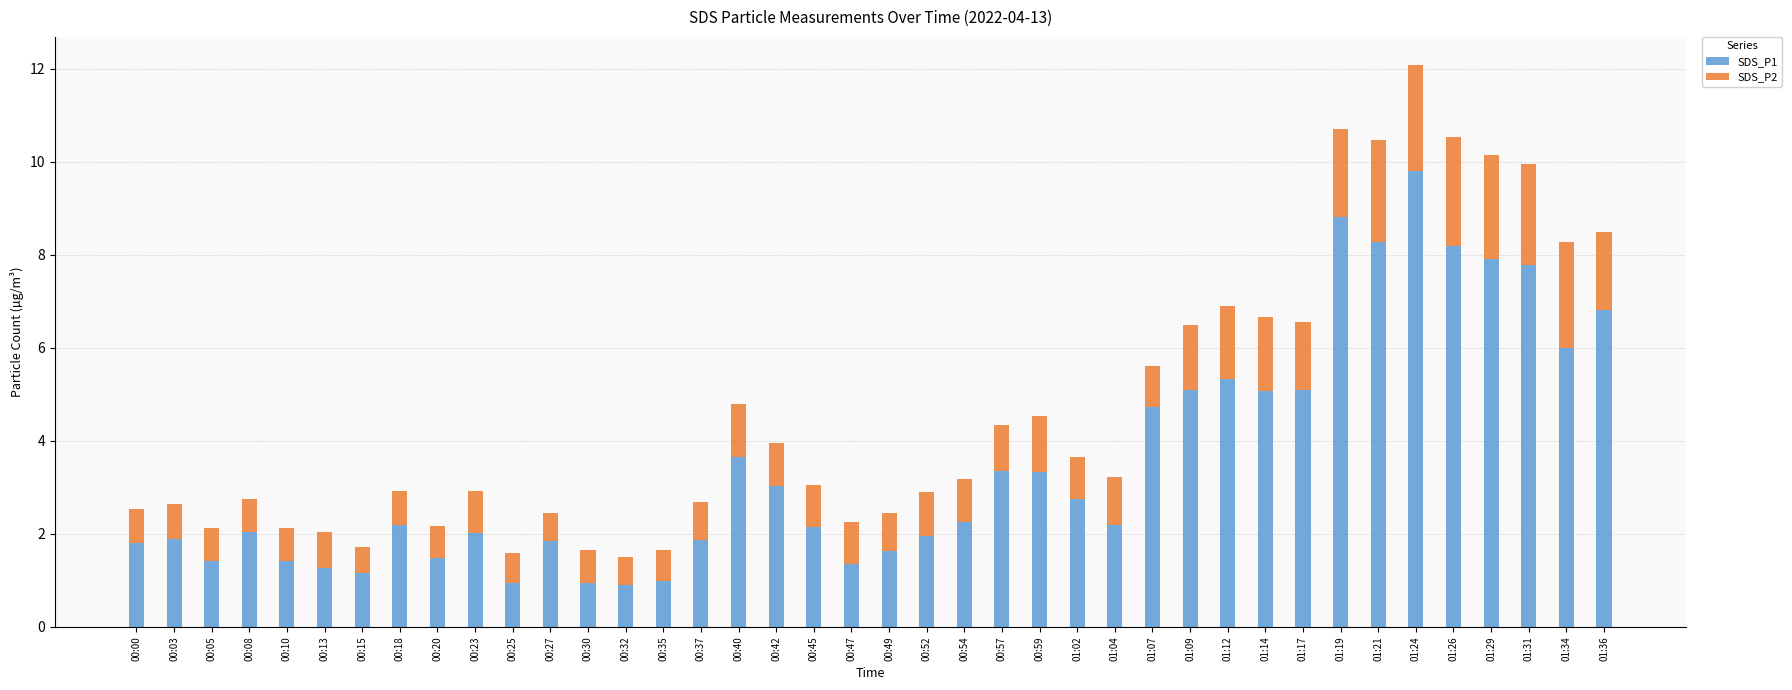

The value of SDS_P1 at 01:29 is 11.0. True or false?

False